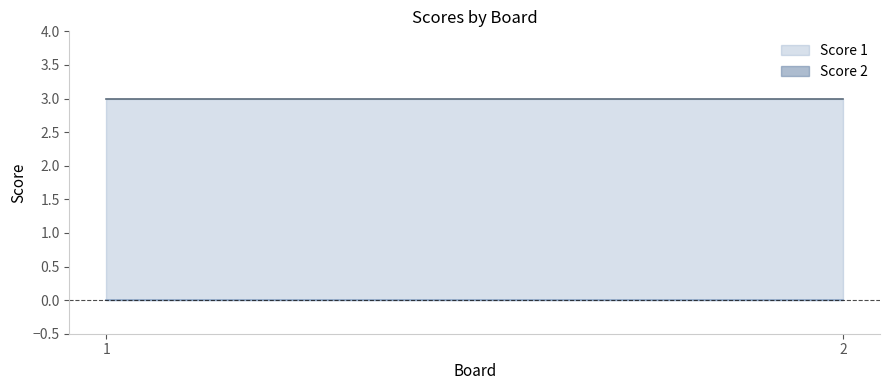

What is the sum of the Score 1 values at 1 and 2?

6